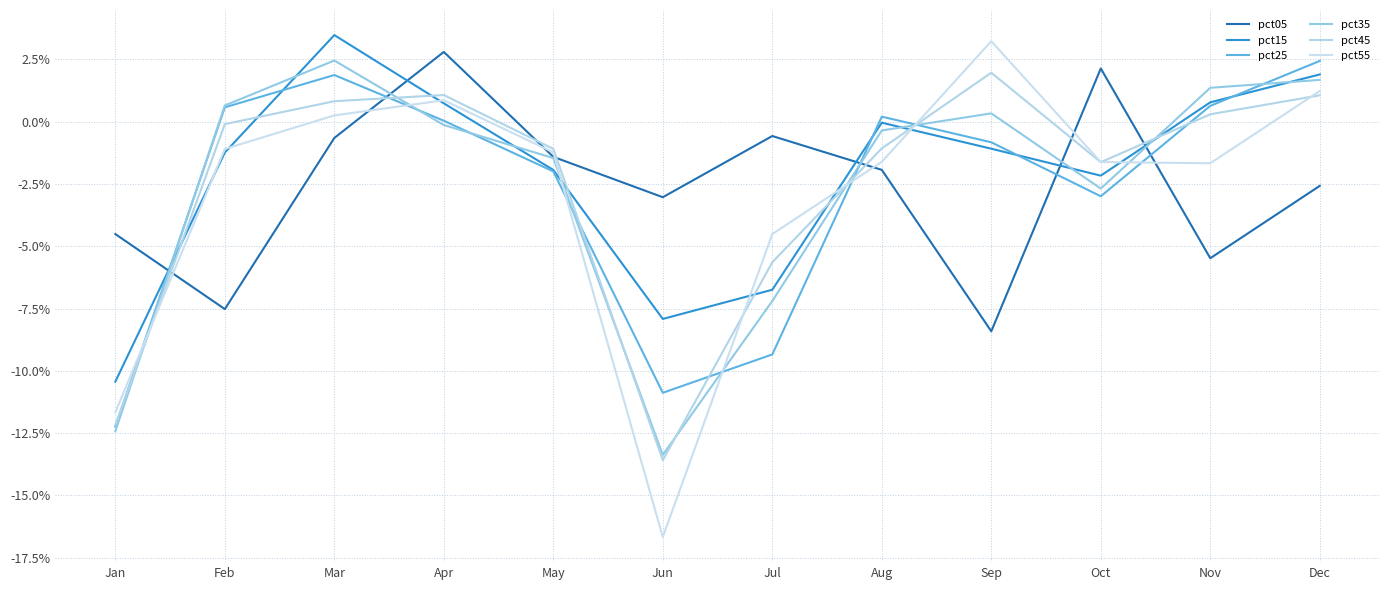

Is this an area chart (filled region under the line)?

No